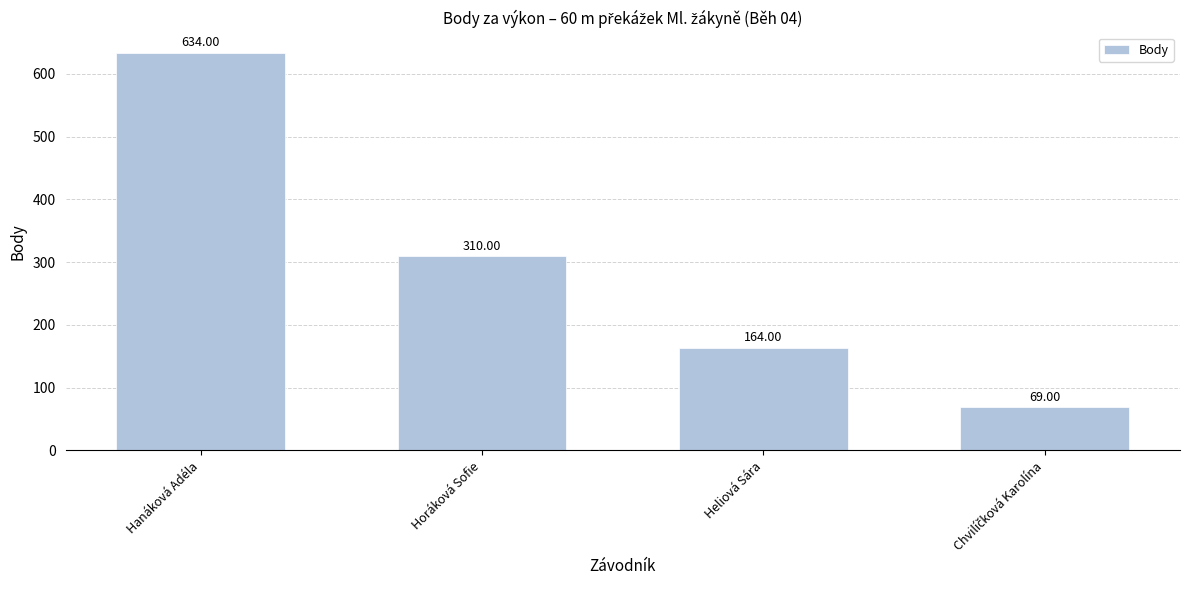

What is the difference between the maximum and second lowest values?

470